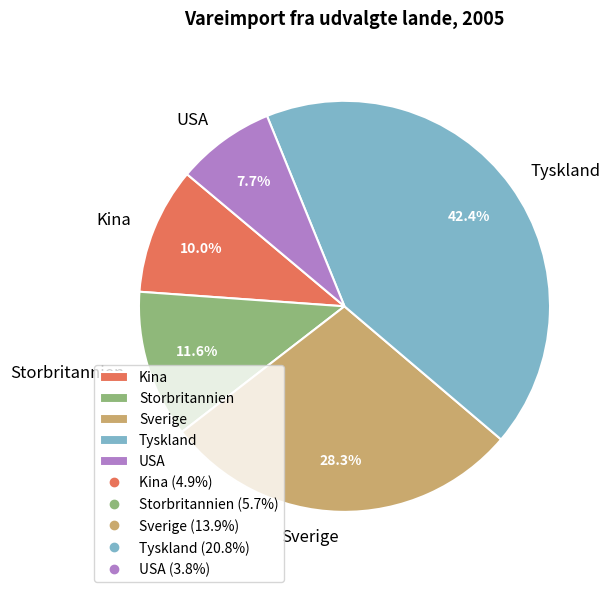

Rank the categories by value from highest to lowest.

Tyskland, Sverige, Storbritannien, Kina, USA